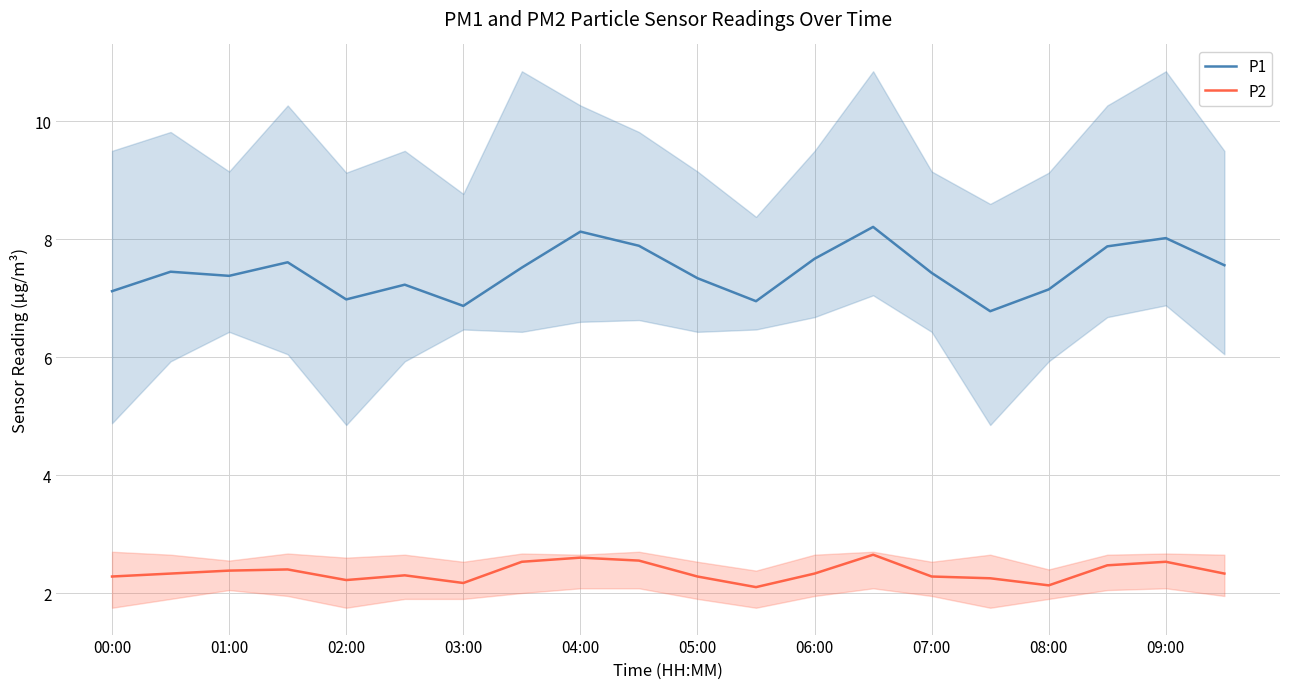

True or false: P2 and P1 cross at least once.

False